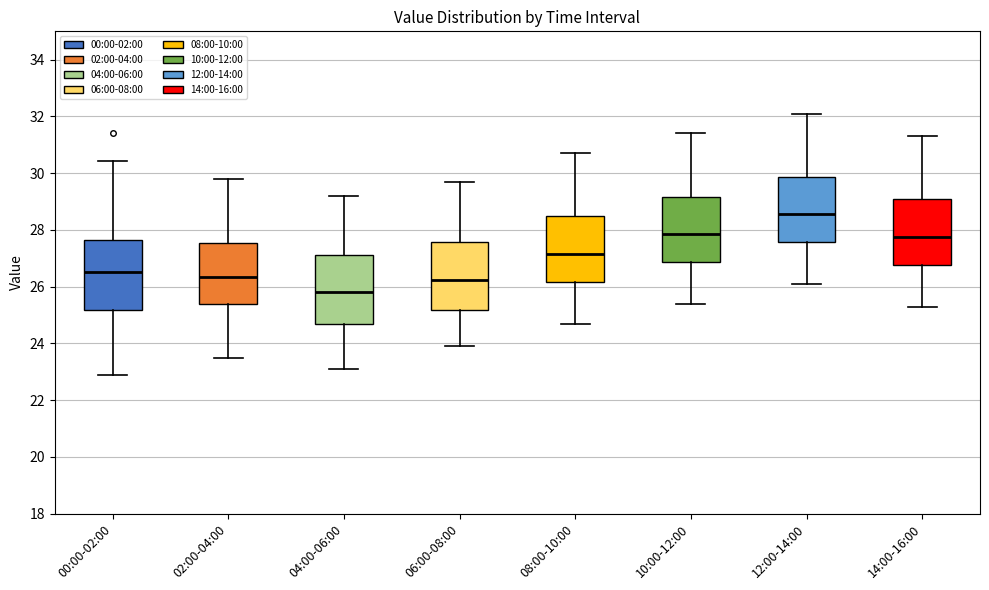

Reading left to right, transcribe this box plot: for each box, give where its median line is, the range the box spans, and where its two whiskers end, as read against the y-axis. The values are not printed on the chart, so give them approximately, as read against the axis.

00:00-02:00: median 26.6, box 25.2 to 27.6, whiskers 23.0 to 30.4
02:00-04:00: median 26.4, box 25.4 to 27.6, whiskers 23.6 to 29.8
04:00-06:00: median 25.8, box 24.6 to 27.2, whiskers 23.2 to 29.2
06:00-08:00: median 26.2, box 25.2 to 27.6, whiskers 24.0 to 29.8
08:00-10:00: median 27.2, box 26.2 to 28.4, whiskers 24.8 to 30.8
10:00-12:00: median 27.8, box 26.8 to 29.2, whiskers 25.4 to 31.4
12:00-14:00: median 28.6, box 27.6 to 29.8, whiskers 26.2 to 32.2
14:00-16:00: median 27.8, box 26.8 to 29.0, whiskers 25.4 to 31.4